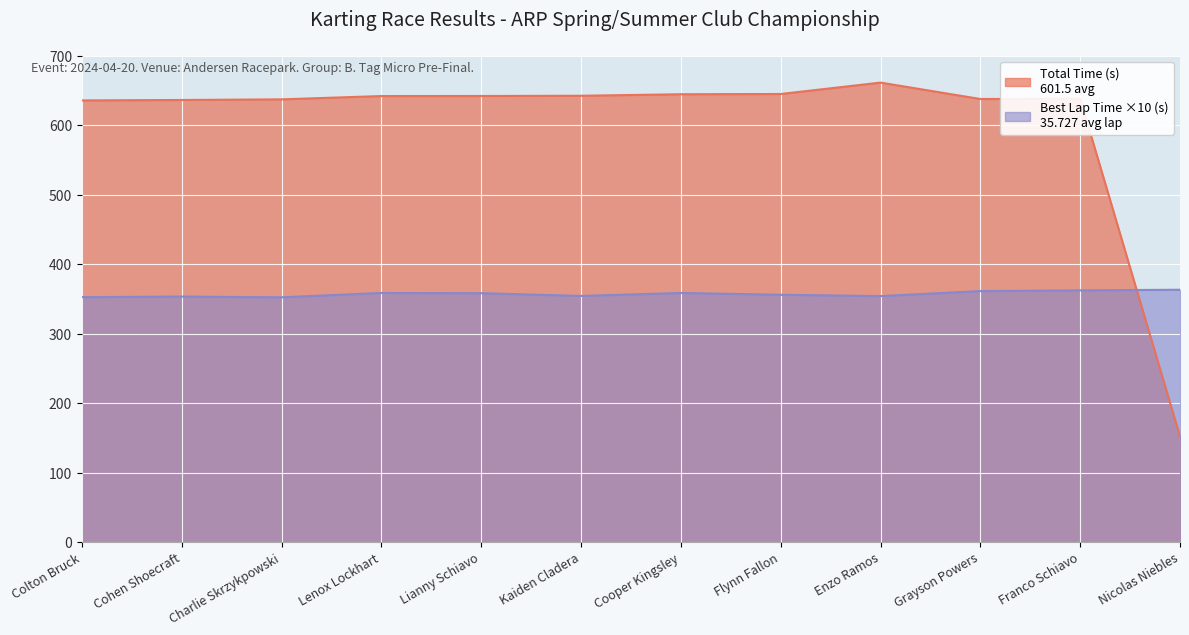

Which series has the largest total across all categories?

Total Time